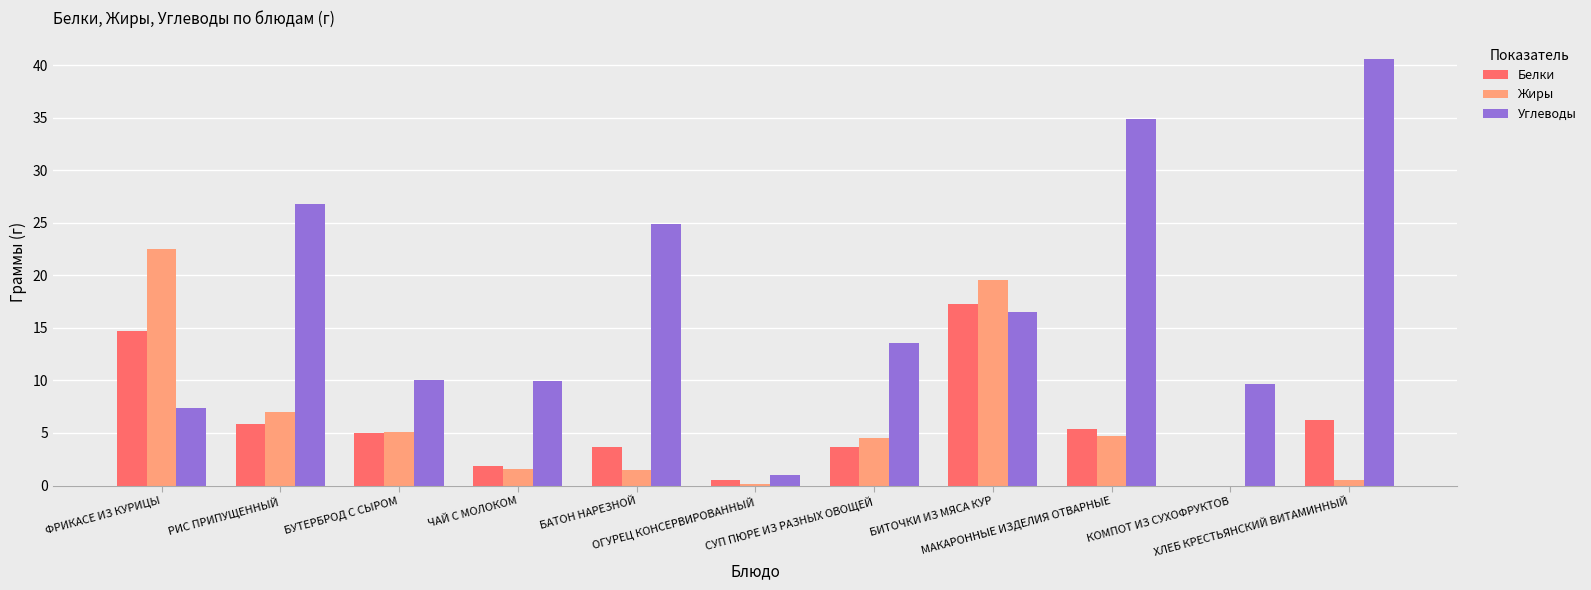

Which series has the largest total across all categories?

Углеводы